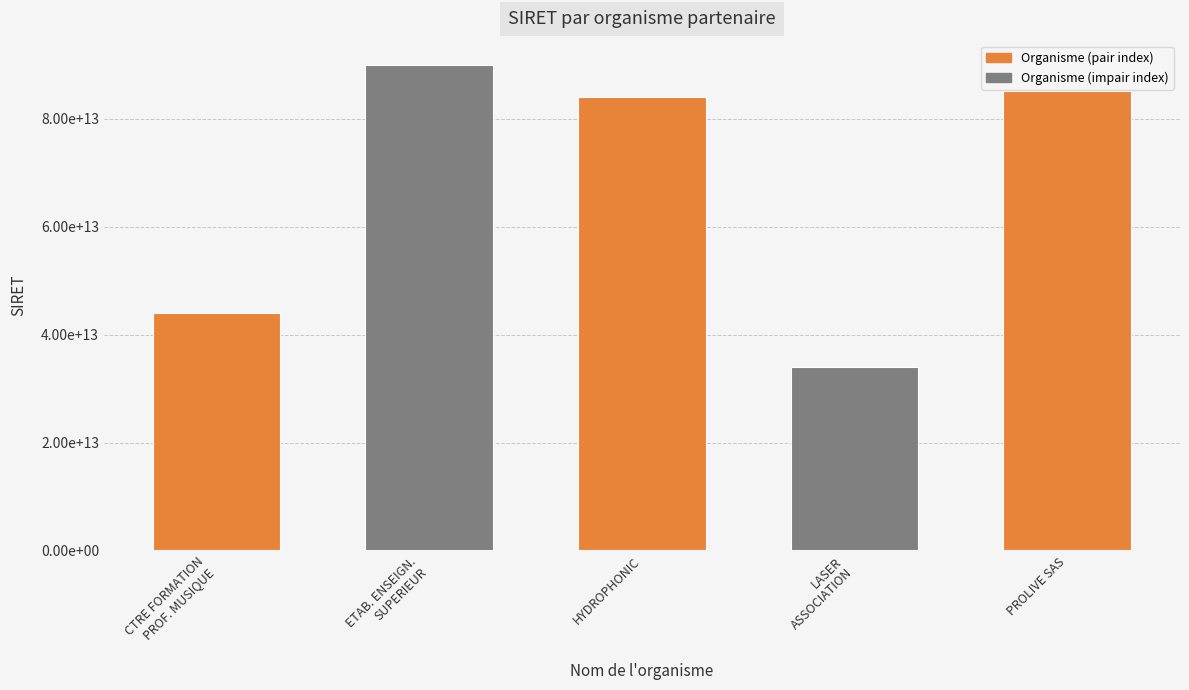

Approximately how many times larger is the value at LASER
ASSOCIATION compared to CTRE FORMATION
PROF. MUSIQUE?

0.8